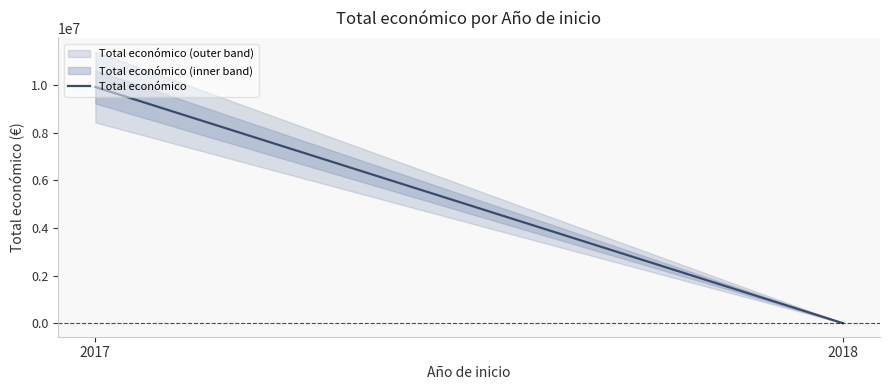

Reading right to left, what are all the values shown in this chart?

2018=11809	2017=9910193